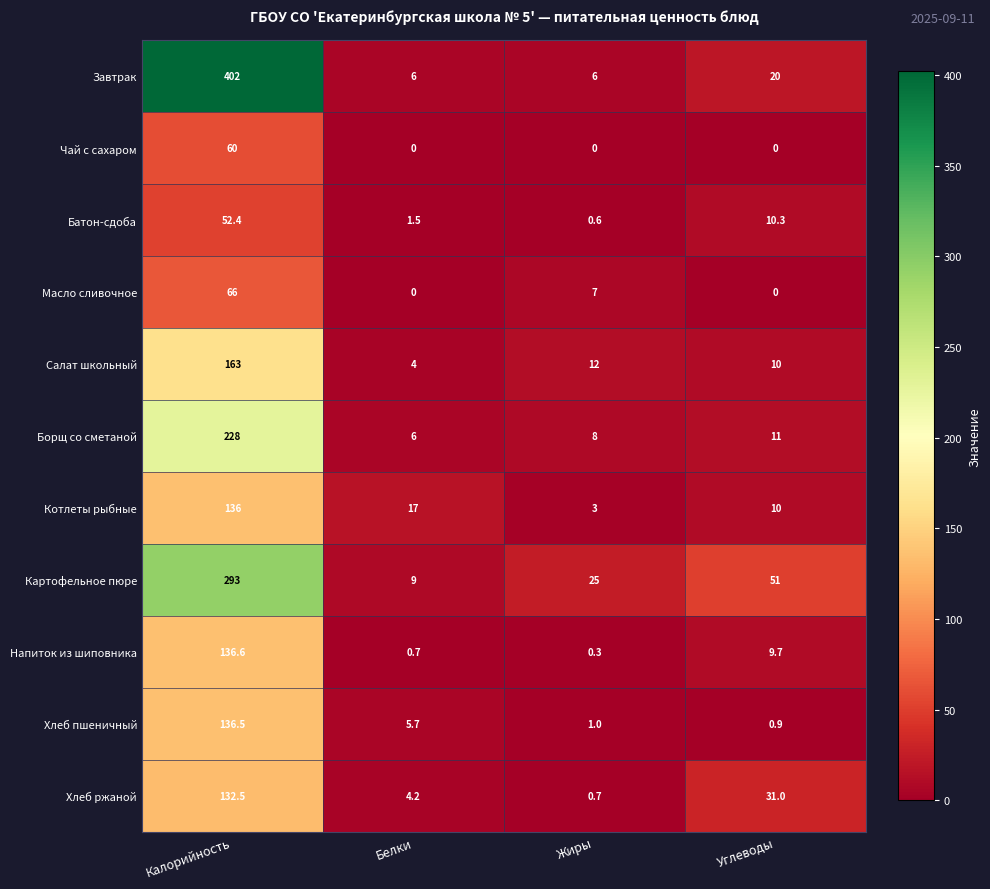

Which label corresponds to the largest value in the chart?

Калорийность